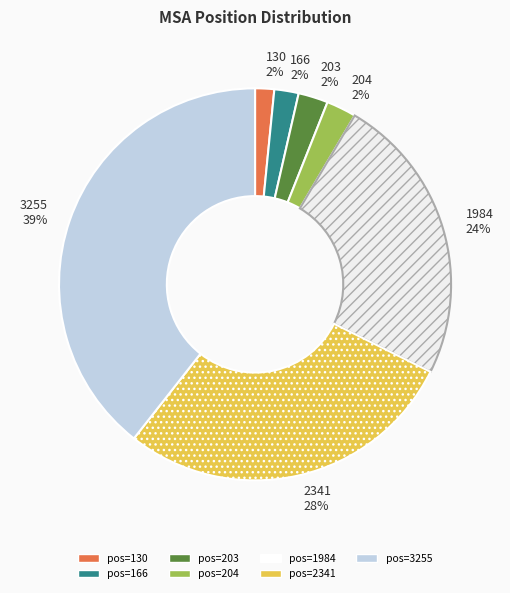

Which has a higher value, 1984 or 204?

1984